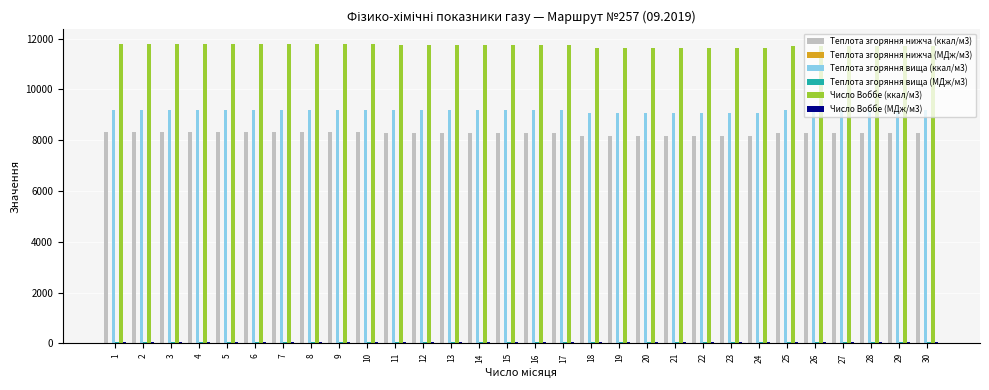

The value of Число Воббе (ккал/м3) at 10 is 16520.8. True or false?

False